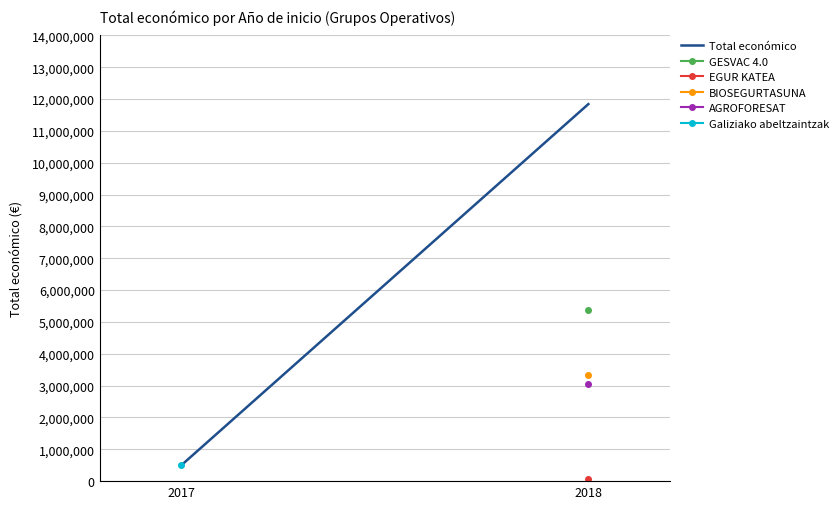

What is the difference between the maximum and minimum values?

11350760